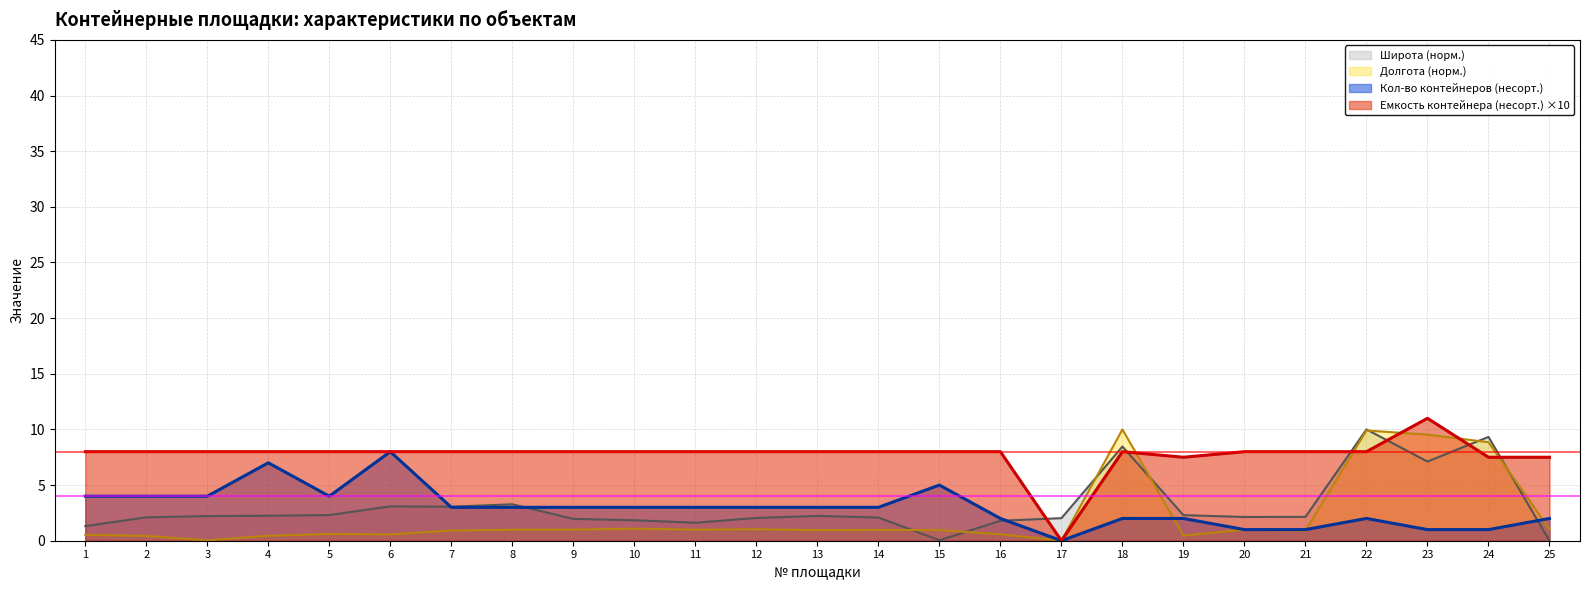

Which series has the largest range (max minus min)?

Емкость контейнера (несорт.) ×10